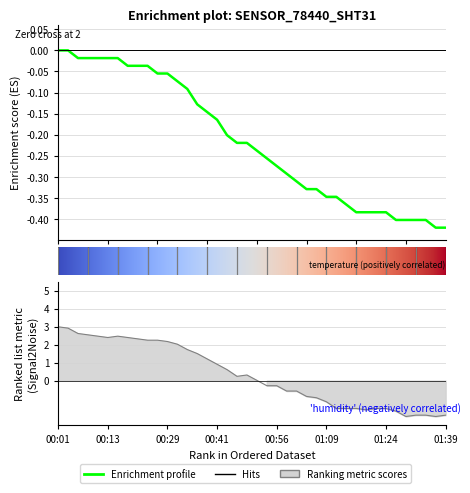

What is the average value of the temperature series?

-0.2